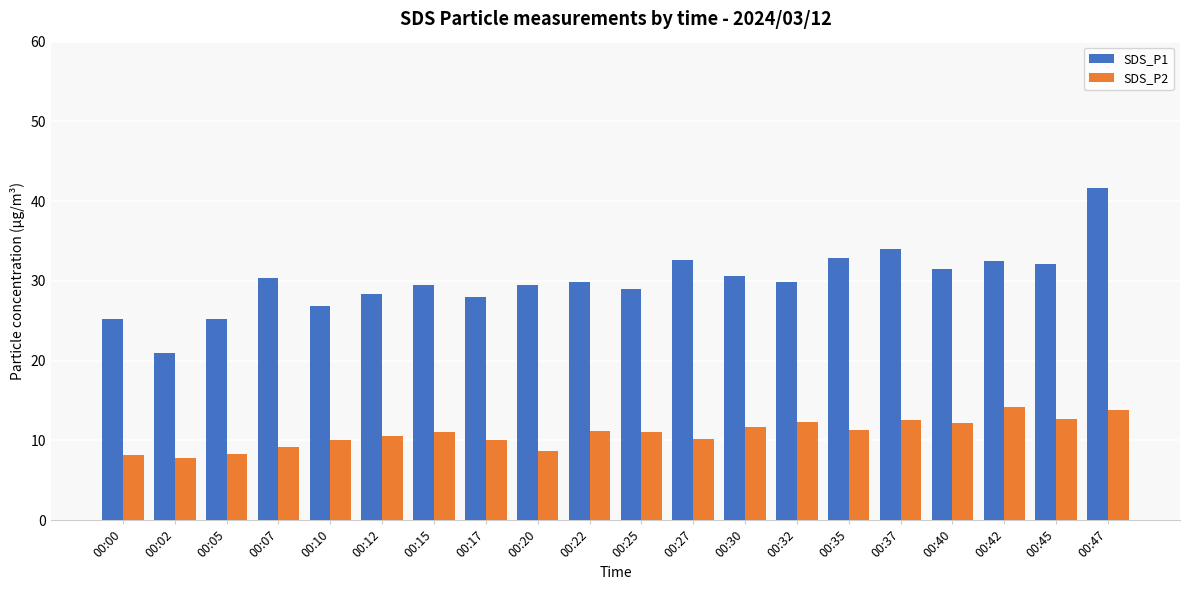

What is the highest value of the SDS_P2 series?

14.2